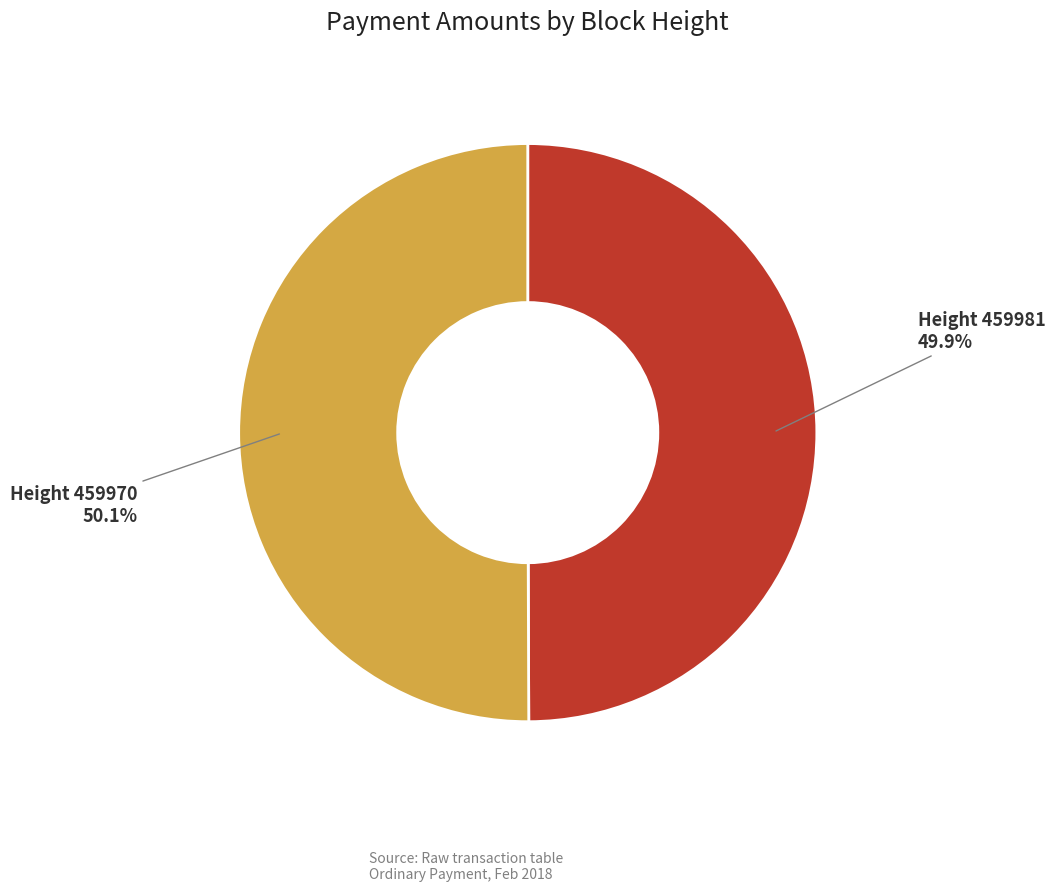

Is there a majority slice in this chart?

Yes